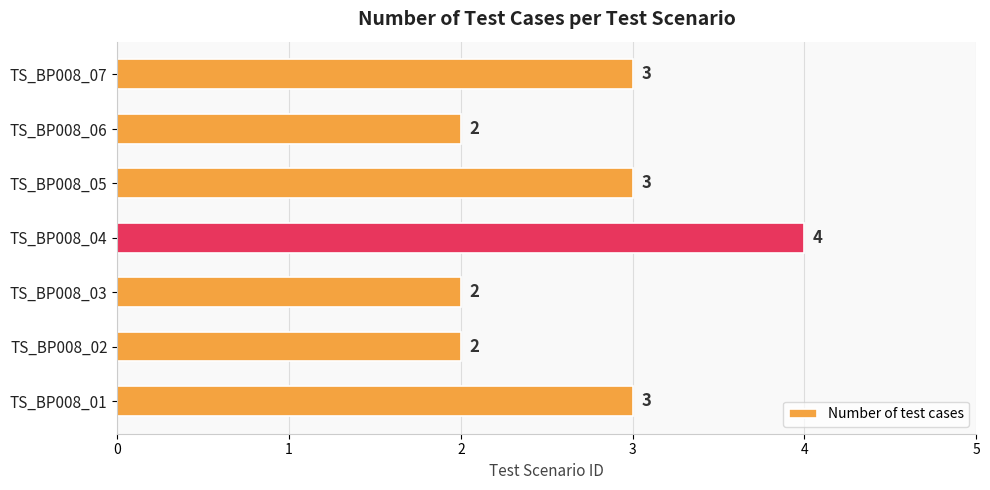

What is the difference between the maximum and minimum values?

2